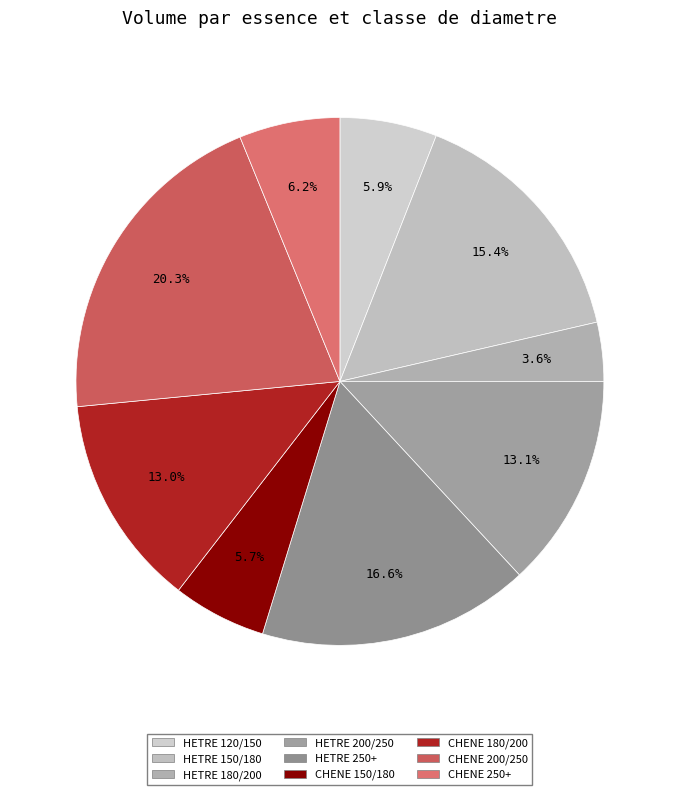

True or false: HETRE 250+ accounts for 17% of the total.

True